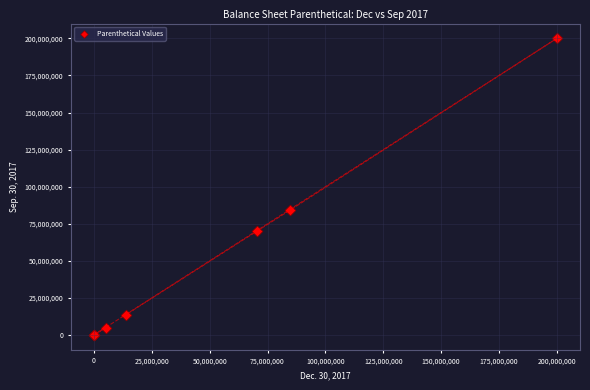

What Y value in the scatter plot is closest to 100000000?

83953000